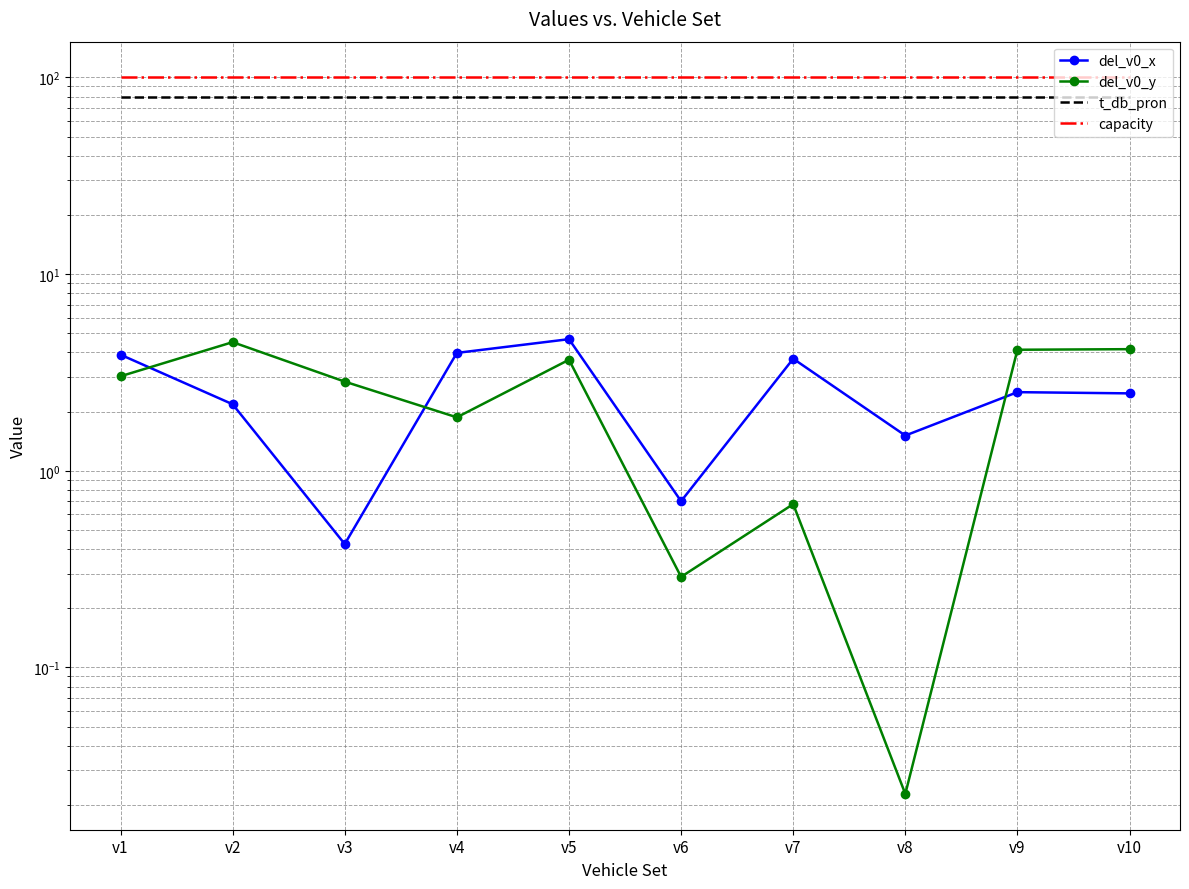

Which series has the largest total across all categories?

capacity